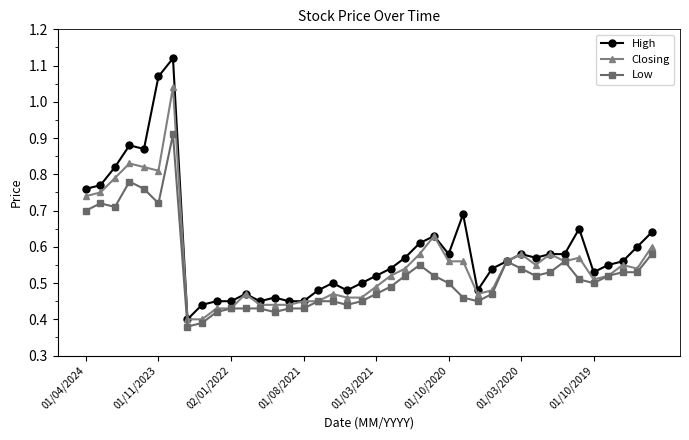

True or false: Closing has more than 1 points higher than both neighbors.

True